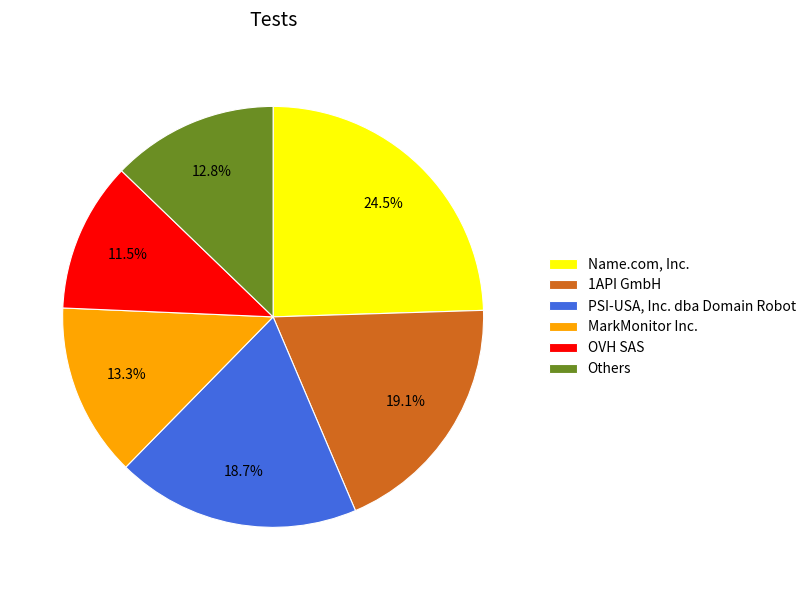

What percentage is the MarkMonitor Inc. slice, to the nearest percent?

13%